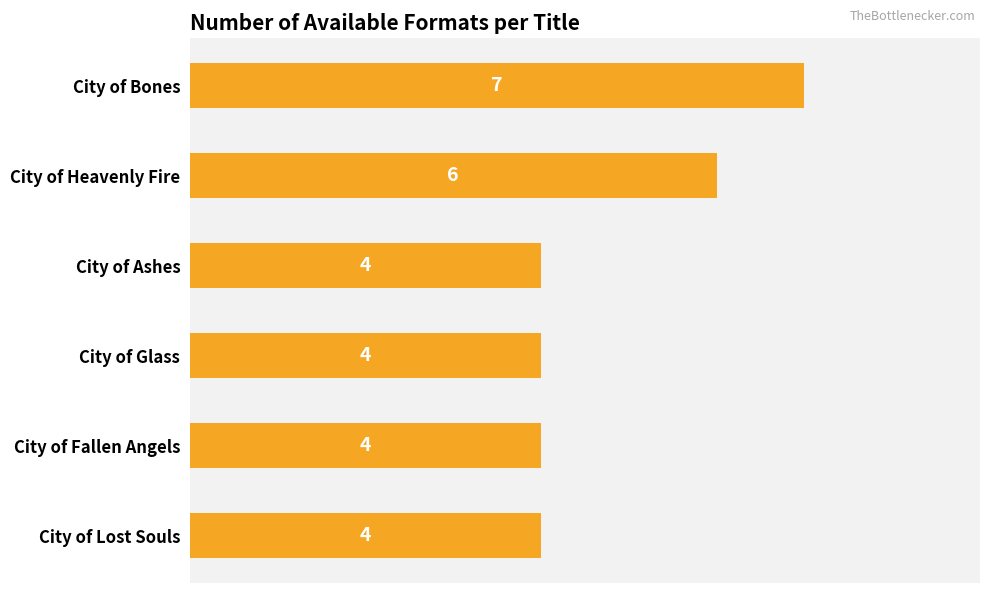

The chart shows a value of 2 at City of Ashes. True or false?

False